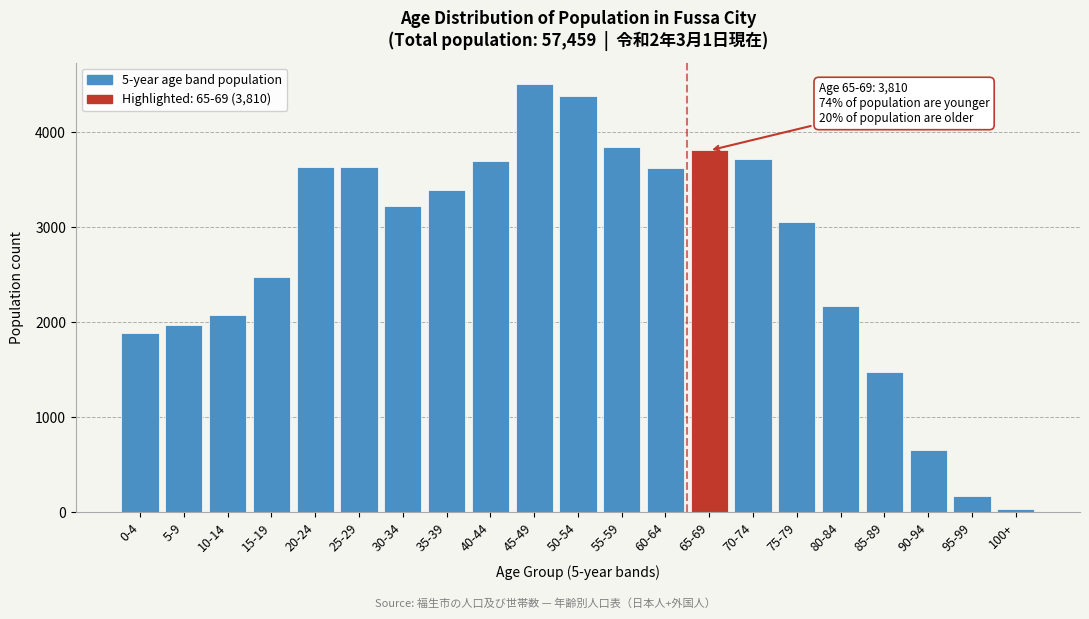

The value at 20-24 is 3637. True or false?

True